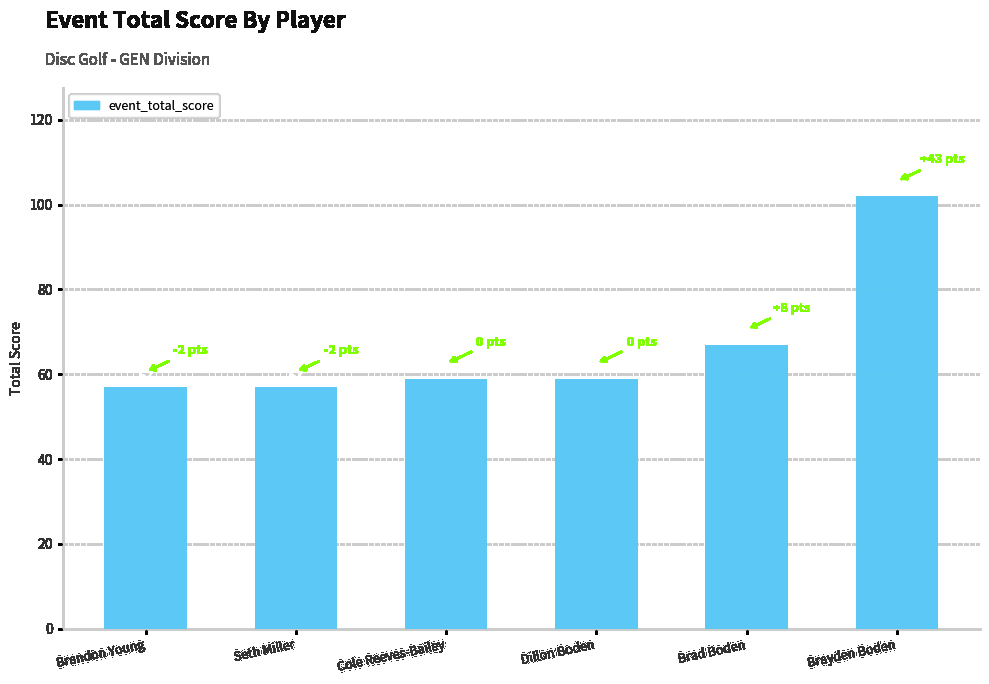

What is the sum of the values at Brayden Boden and Dillon Boden?

161